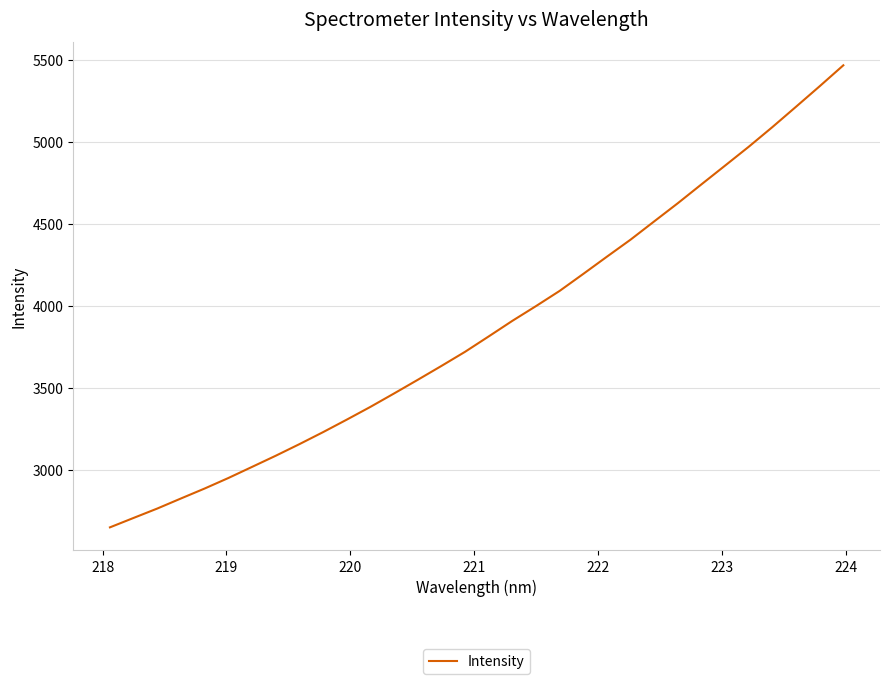

Count the number of data series in this chart.

1